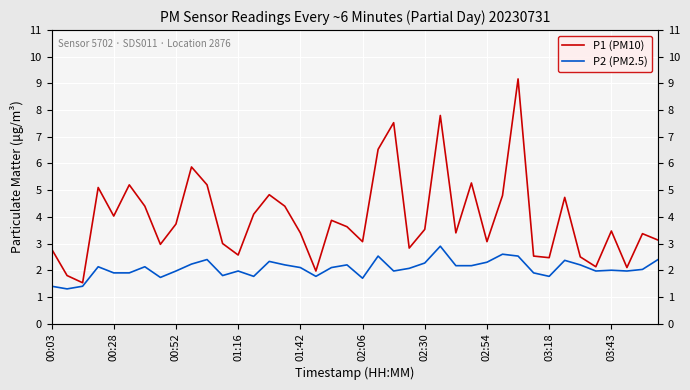

True or false: P2 (PM2.5) and P1 (PM10) cross at least once.

False